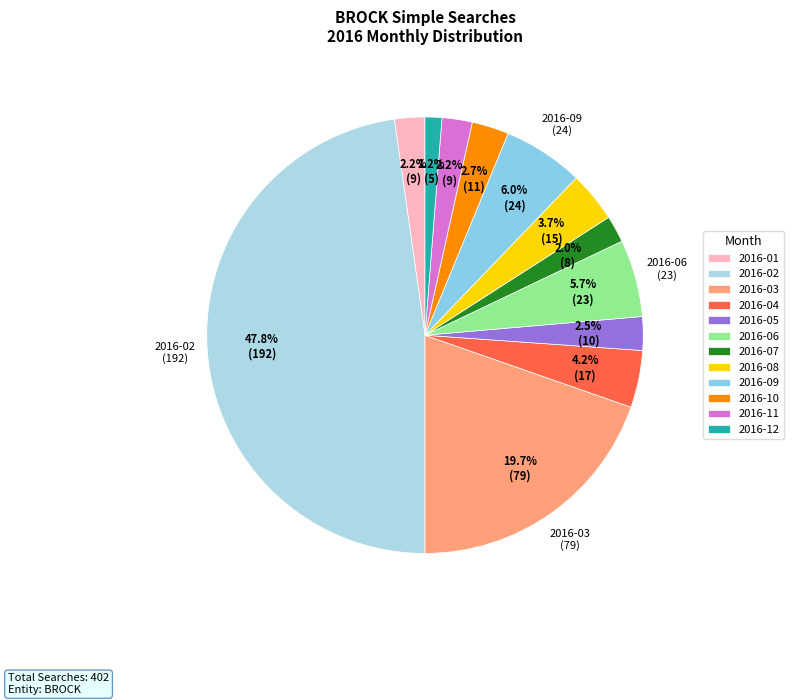

Which slice is the largest?

2016-02